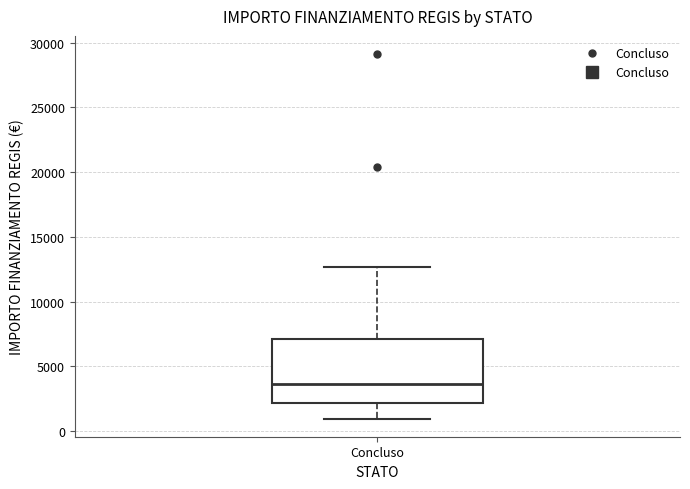

Read this box plot against the y-axis: the position of the median line, the range covered by the box, and the ends of both whiskers. The values are not printed on the chart, so give them approximately, as read against the axis.

median 3500, box 2000 to 7000, whiskers 1000 to 12500